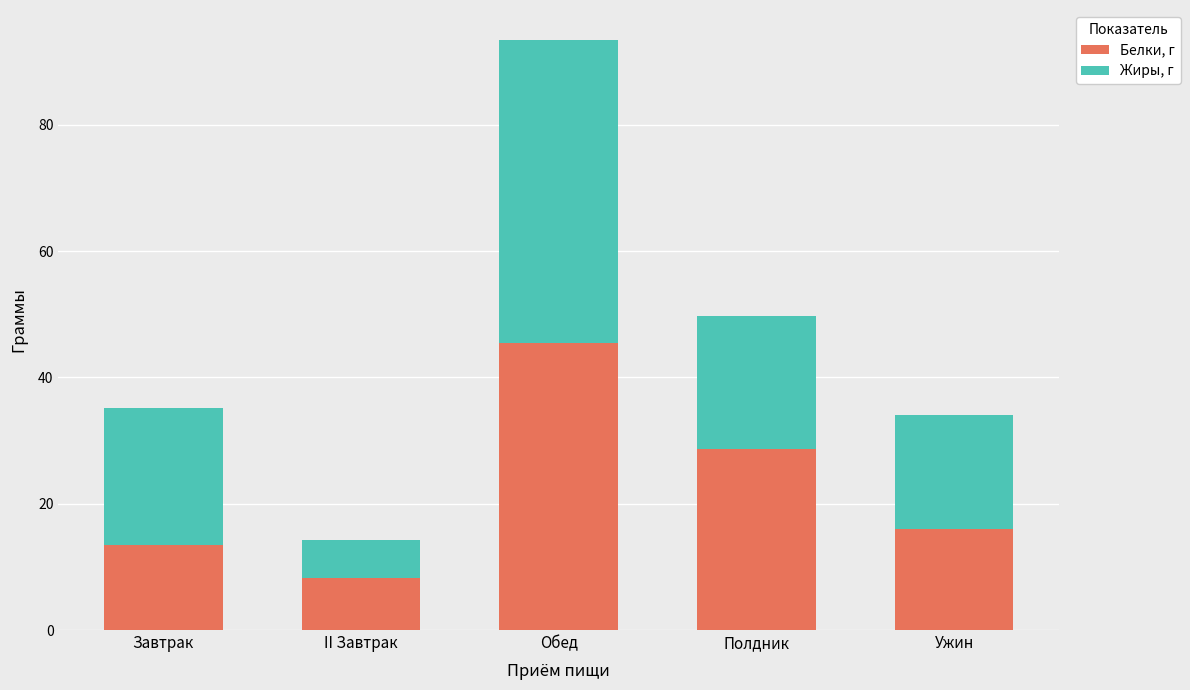

The Белки, г series shows 16.0 at Ужин. True or false?

True